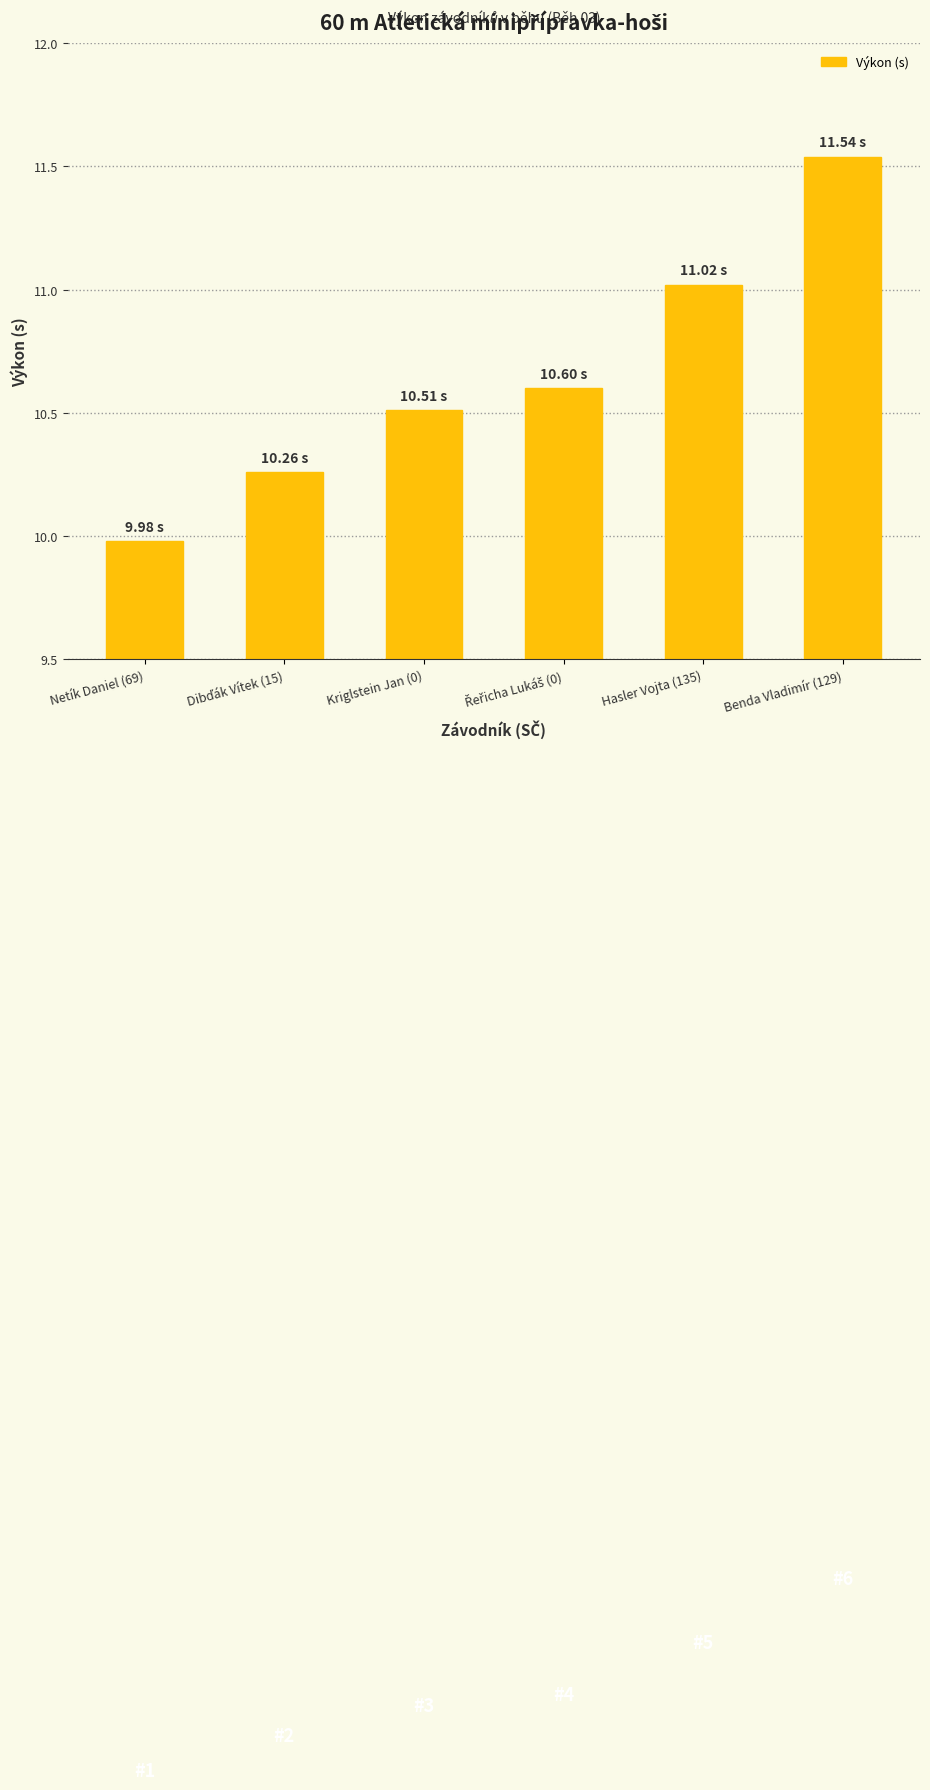

What is the difference between the maximum and second lowest values?

1.3